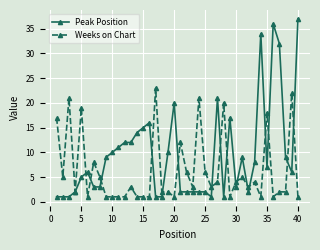

Rank the series by their maximum value, from highest to lowest.

Peak Position, Weeks on Chart